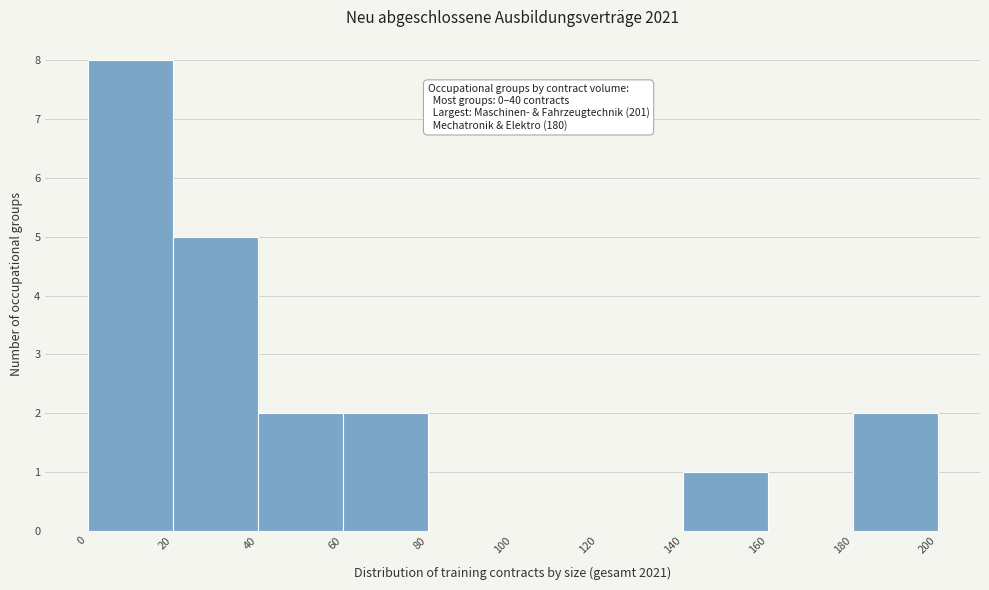

Which range on the x-axis has the tallest bar?

0 to 20